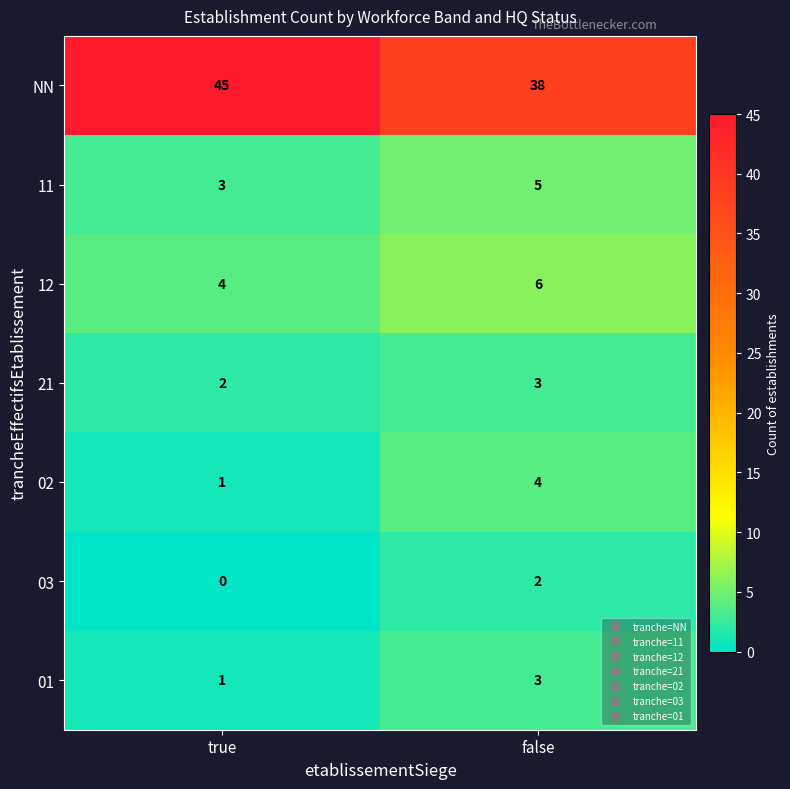

The 01 series shows 2 at false. True or false?

False